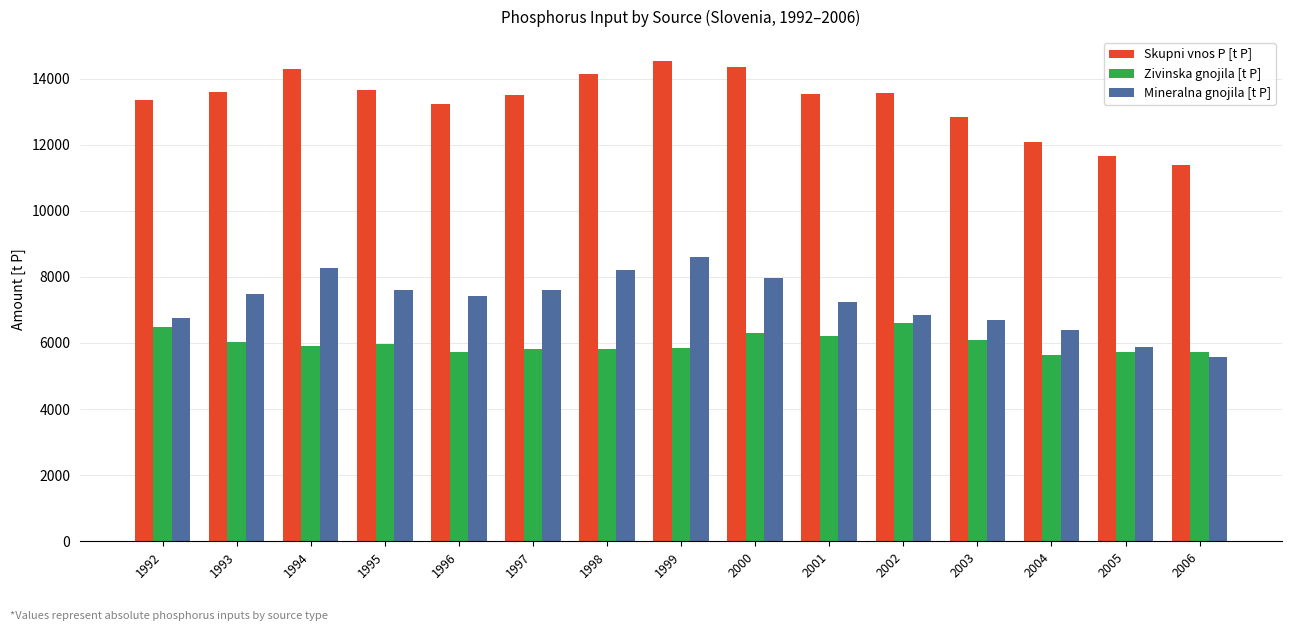

Which series has the largest range (max minus min)?

Skupni vnos P [t P]